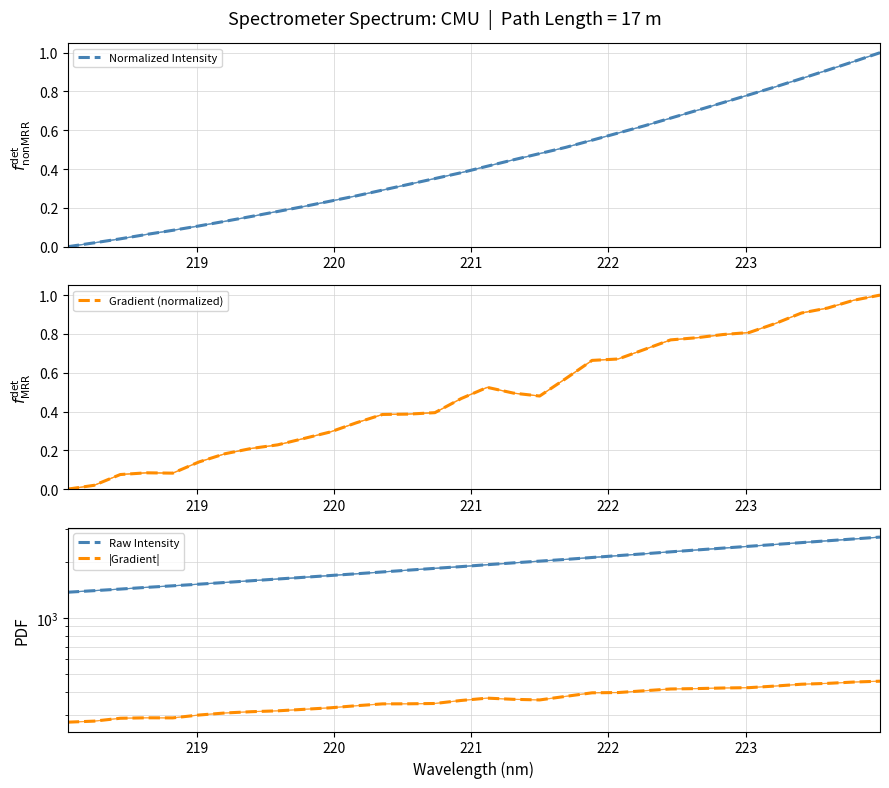

True or false: Normalized Intensity and Raw Intensity cross at least once.

False